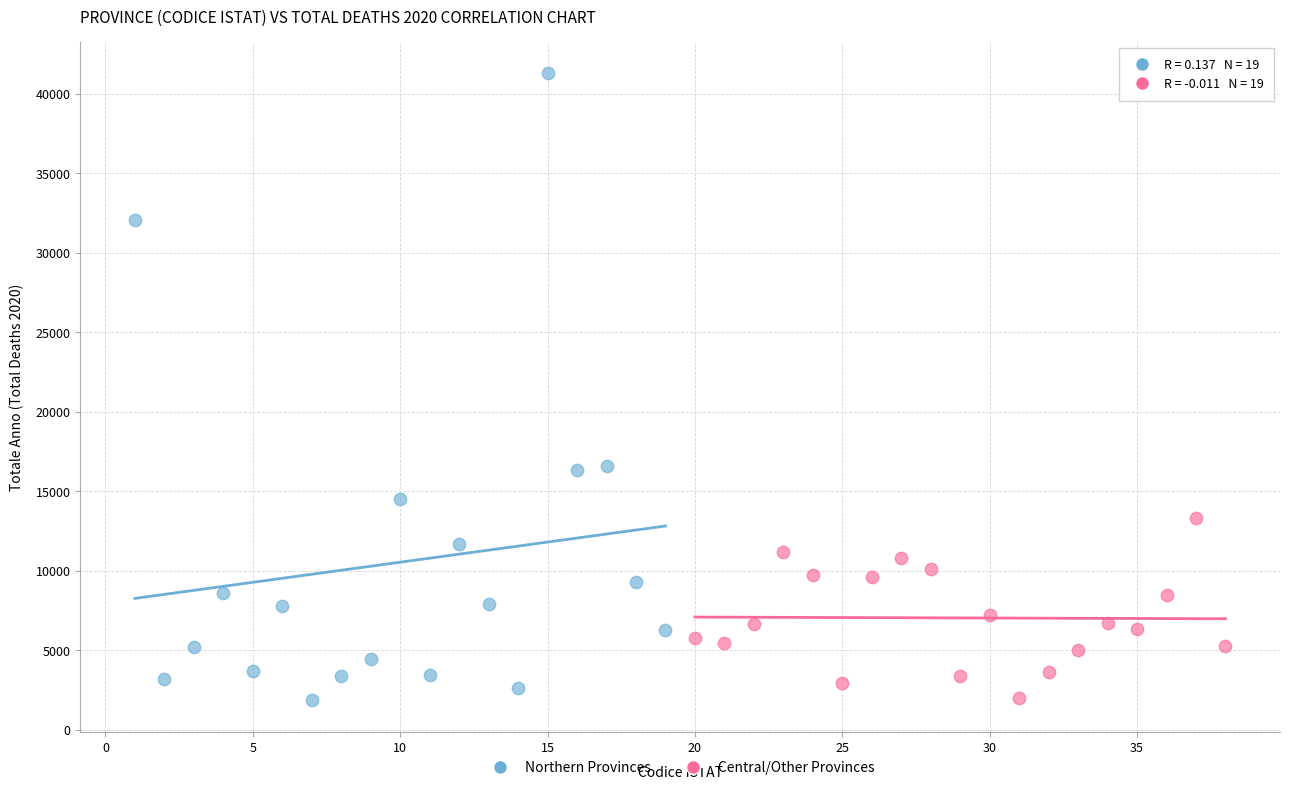

Which series reaches the maximum Y coordinate?

Northern Provinces